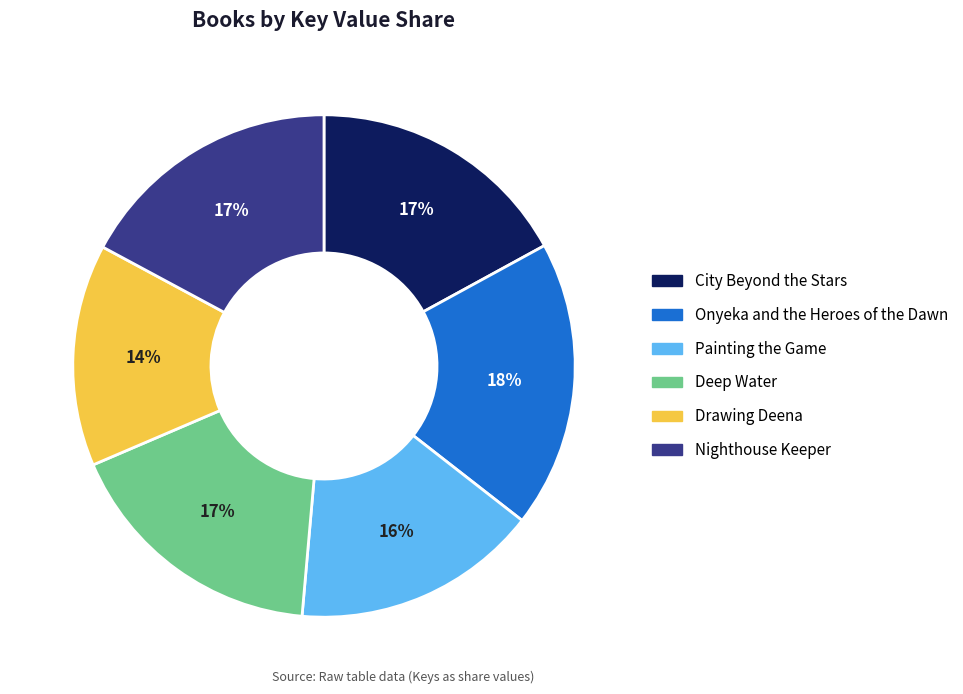

Is Deep Water the majority of the pie?

No